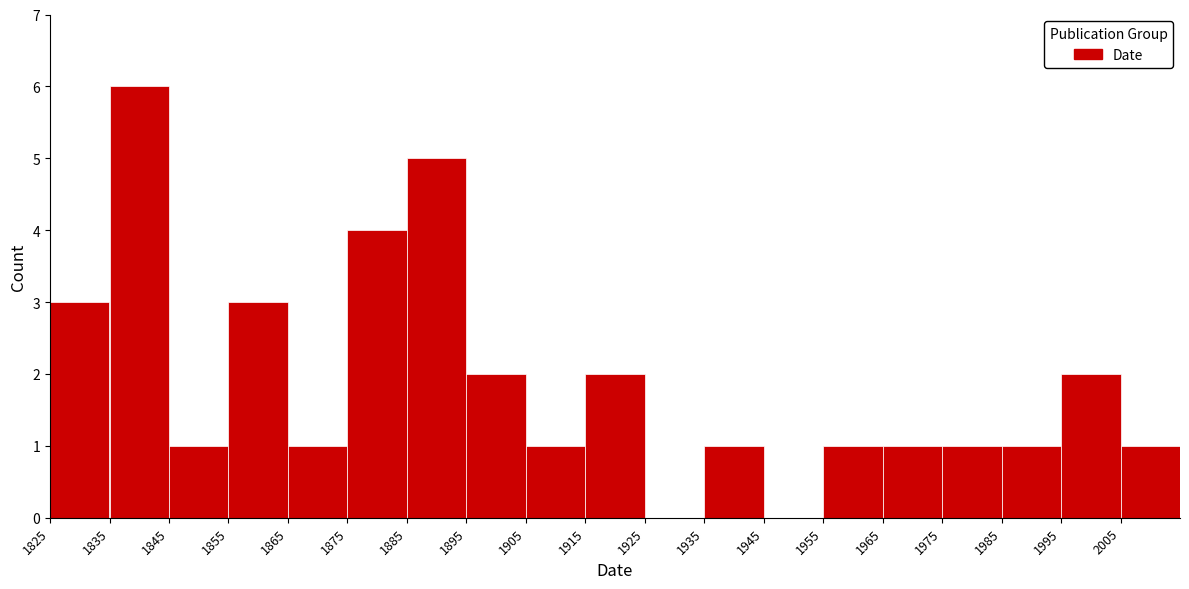

Which range on the x-axis has the tallest bar?

1835 to 1845